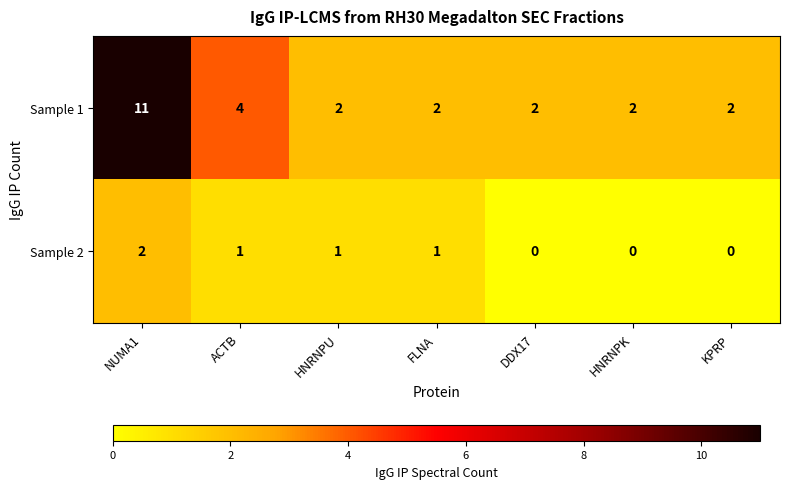

Which series has the largest total across all categories?

Sample 1